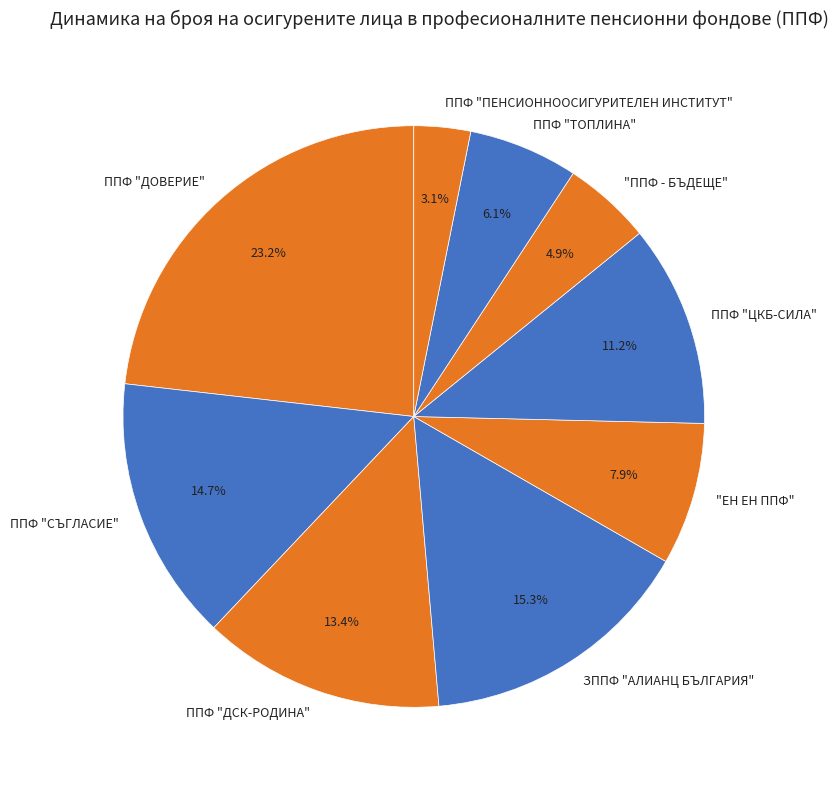

How many slices are in this pie chart?

9